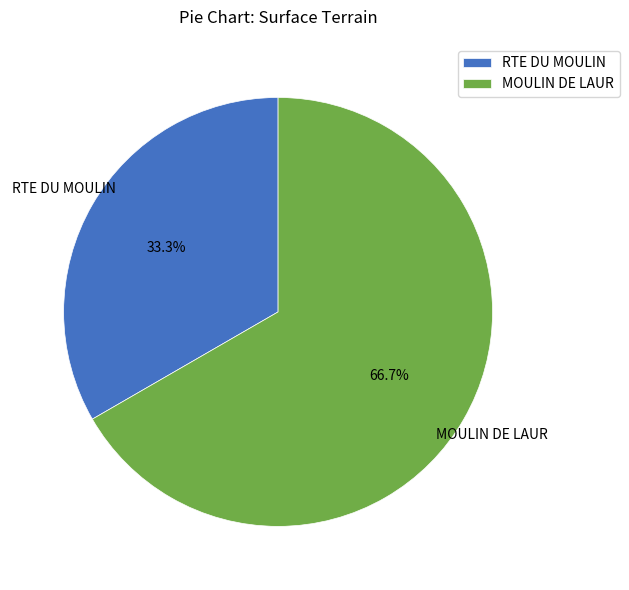

Which category has the smallest portion of the pie?

RTE DU MOULIN